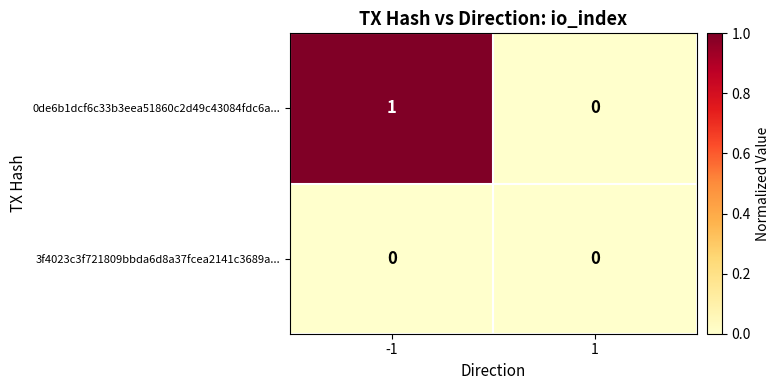

Between -1 and 1, which series saw the biggest shift?

0de6b1dcf6c33b3eea51860c2d49c43084fdc6a...